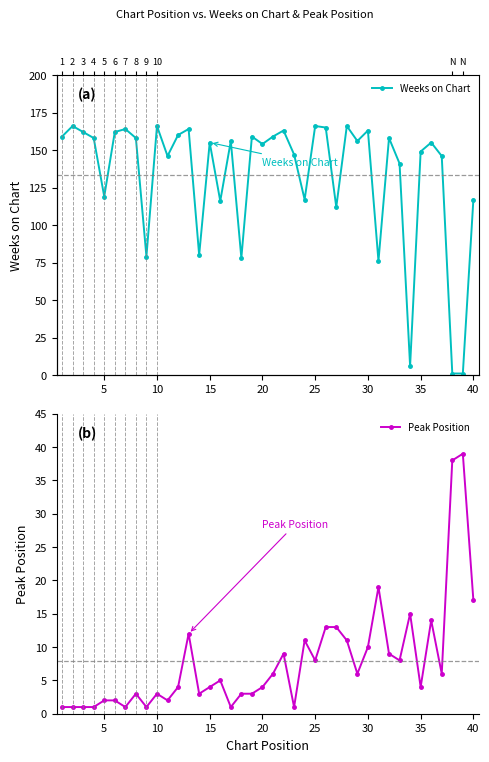

The Peak Position series shows 6 at 35. True or false?

False